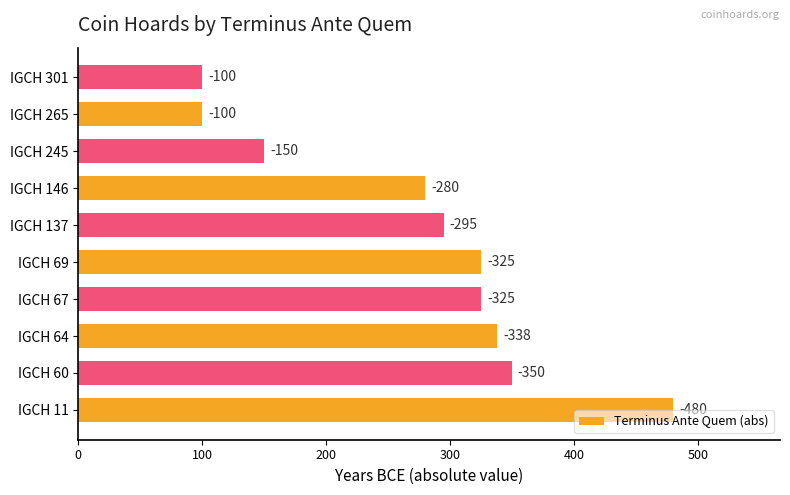

What is the sum of all values?

2743